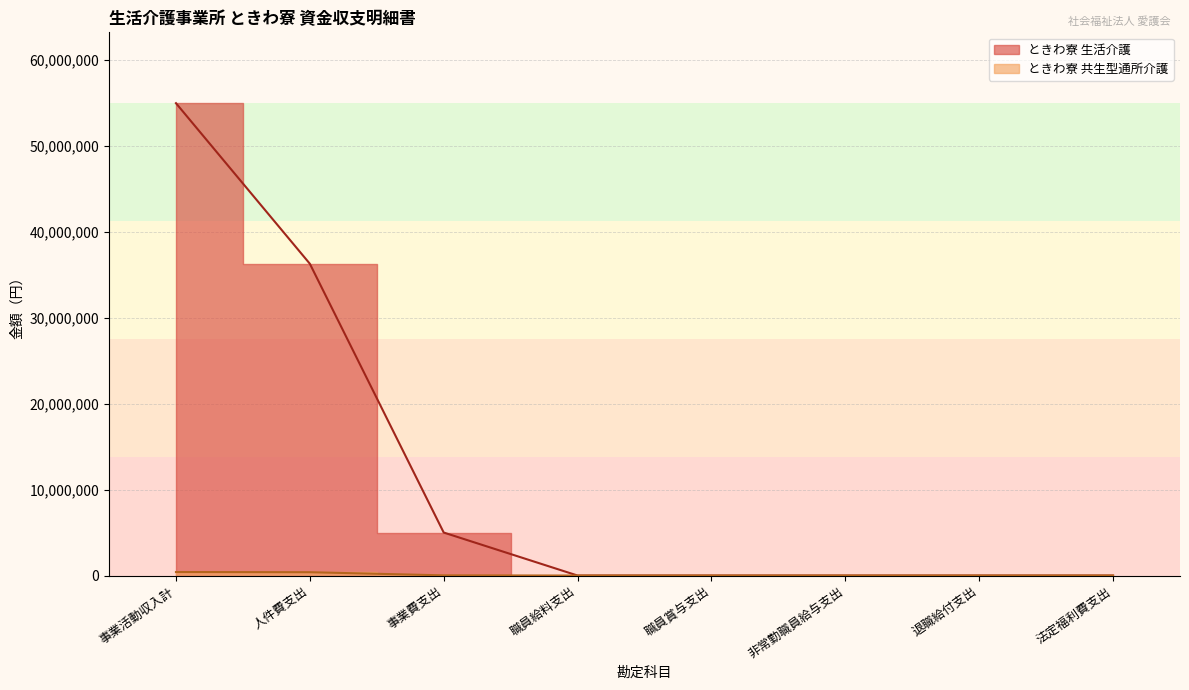

What position from the left is 非常勤職員給与支出?

6